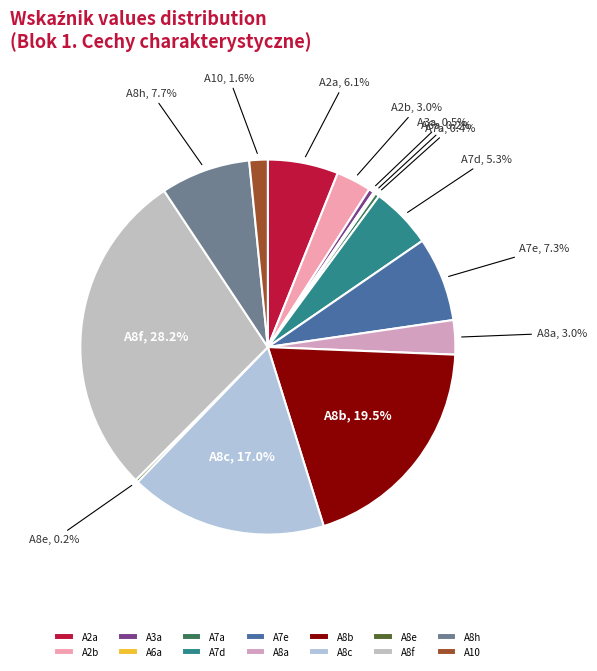

How much of the chart is everything except A8h?

92.3%